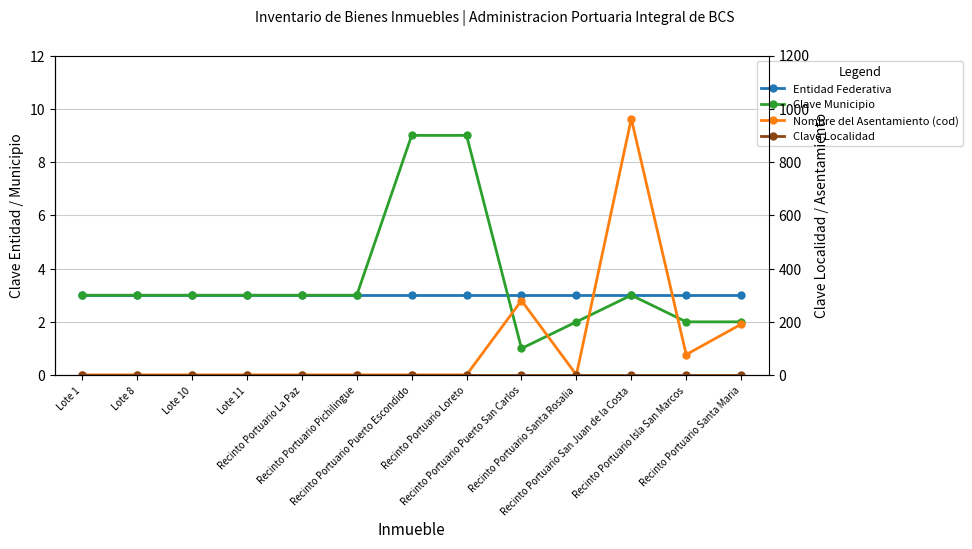

True or false: Clave Localidad and Entidad Federativa intersect in this chart.

False